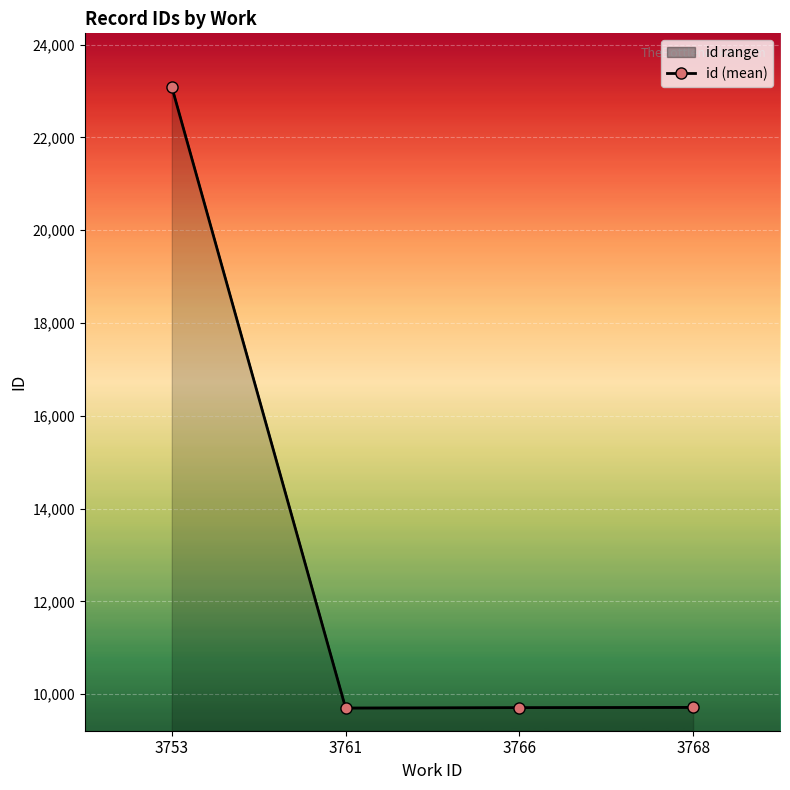

What is the approximate value at 3753?

23091.0